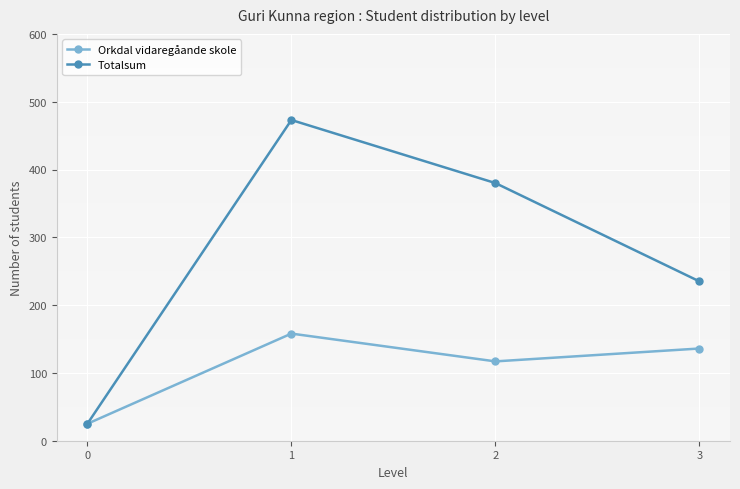

What is the sum of the Orkdal vidaregåande skole values at 1 and 2?

275